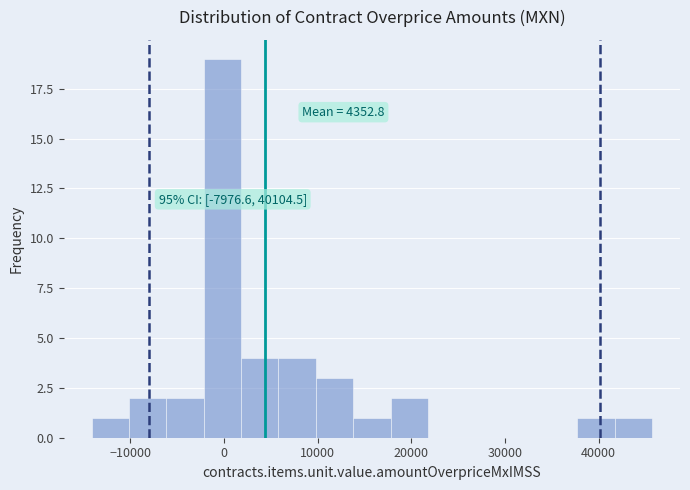

Read against the x-axis, roughly where is the centre of the tallest bar?

0